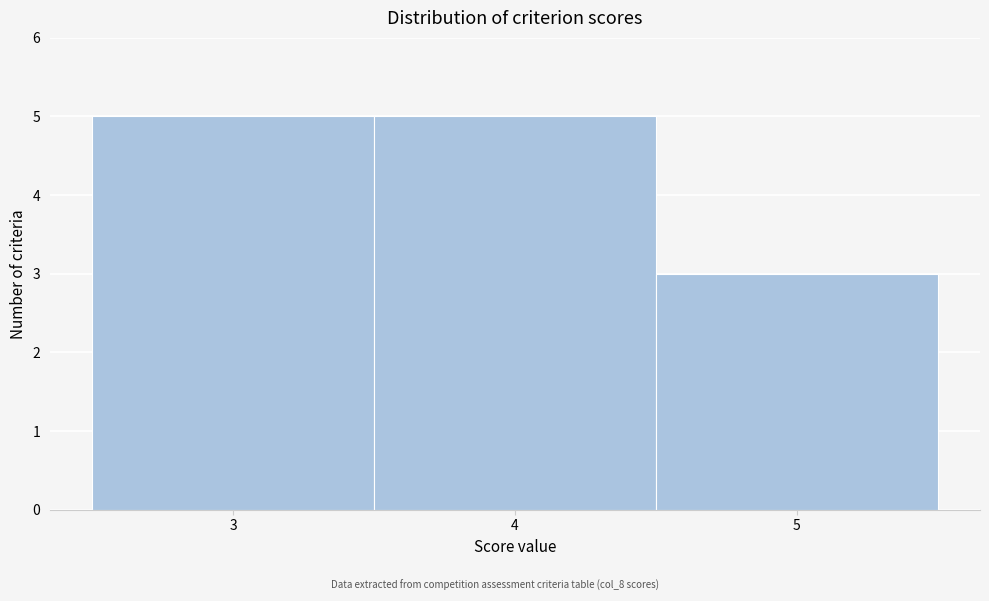

Reading left to right, transcribe this chart: for each bar, give the range it covers on the x-axis and its height. The values are not printed on the chart, so give them approximately, as read against the axis.

2.5 to 3.5: 5
3.5 to 4.5: 5
4.5 to 5.5: 3